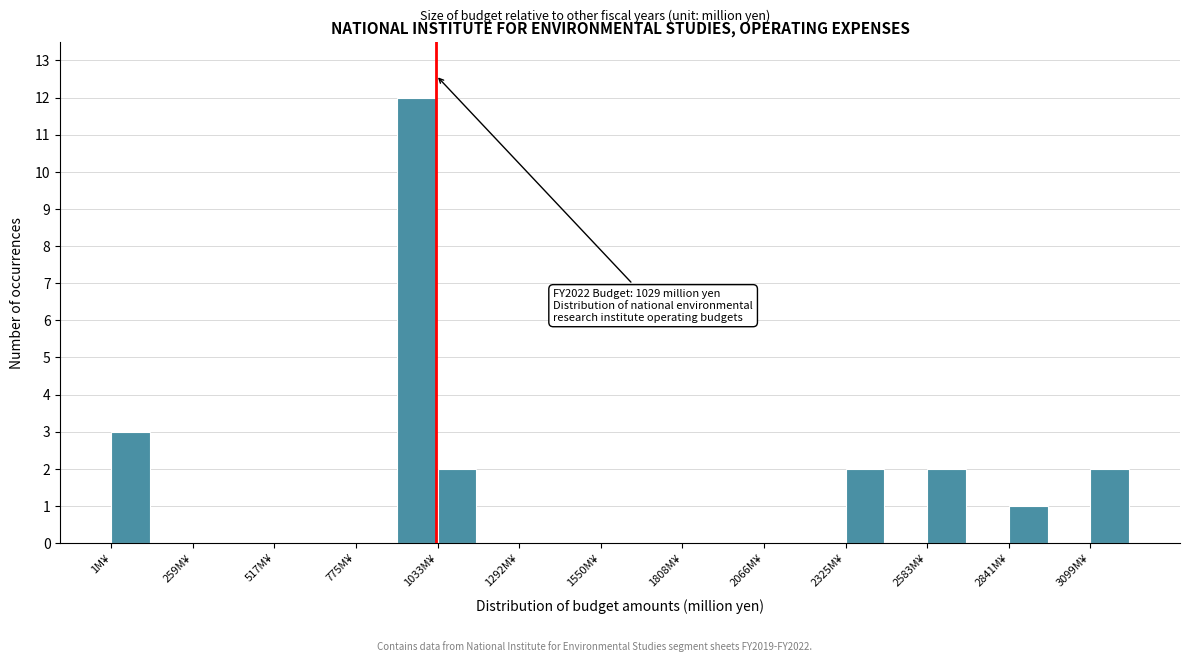

Read against the x-axis, roughly where is the centre of the tallest bar?

950